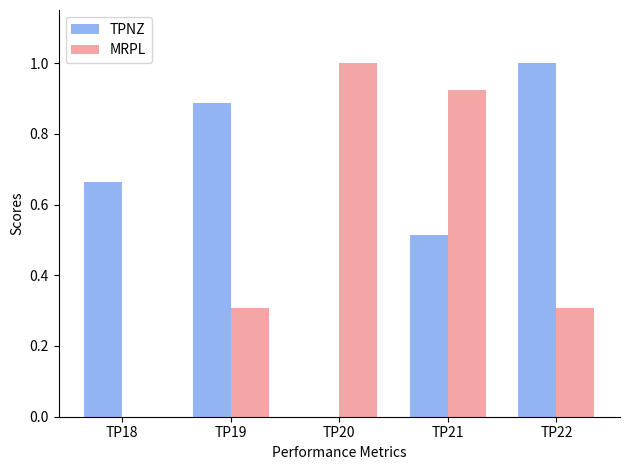

Is it true that MRPL equals 0.1 at TP19?

False